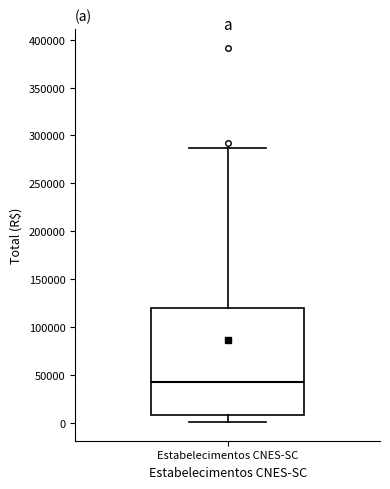

Read this box plot against the y-axis: the position of the median line, the range covered by the box, and the ends of both whiskers. The values are not printed on the chart, so give them approximately, as read against the axis.

median 45000, box 10000 to 120000, whiskers 0 to 285000